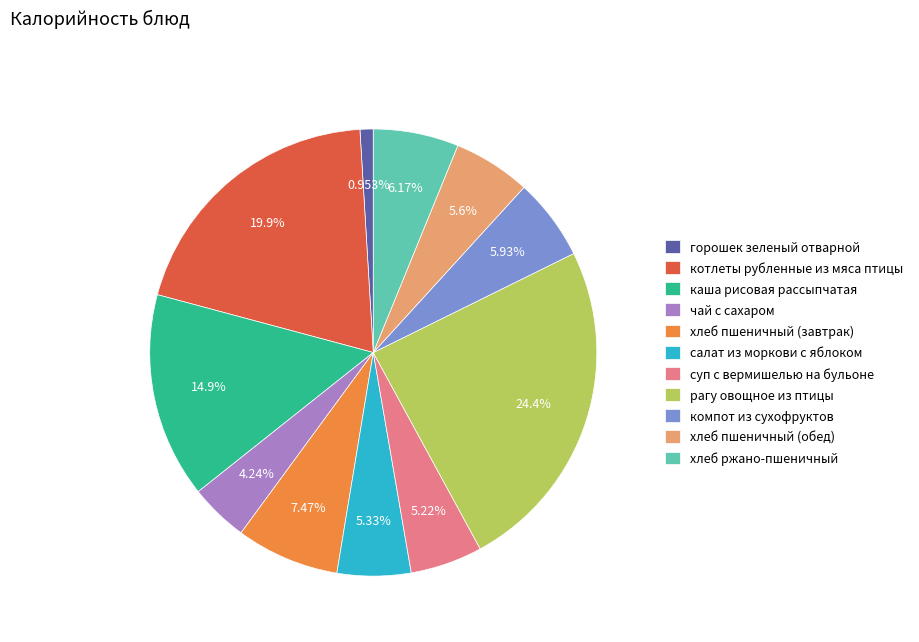

Does суп с вермишелью на бульоне represent more than half of the total?

No